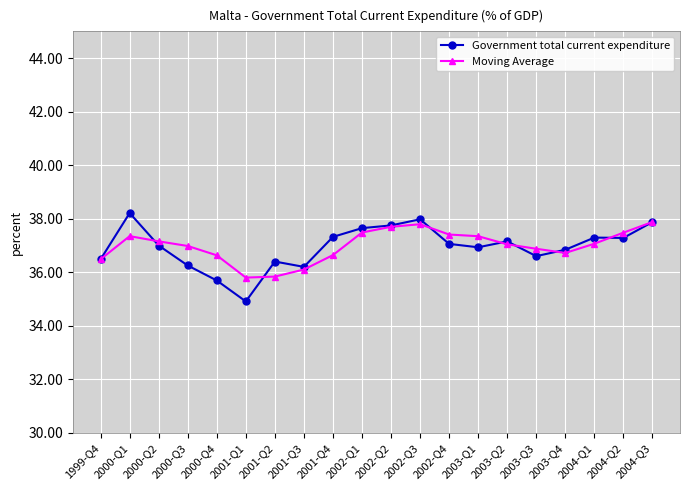

What is the total value across all series at 2004-Q1?

74.4